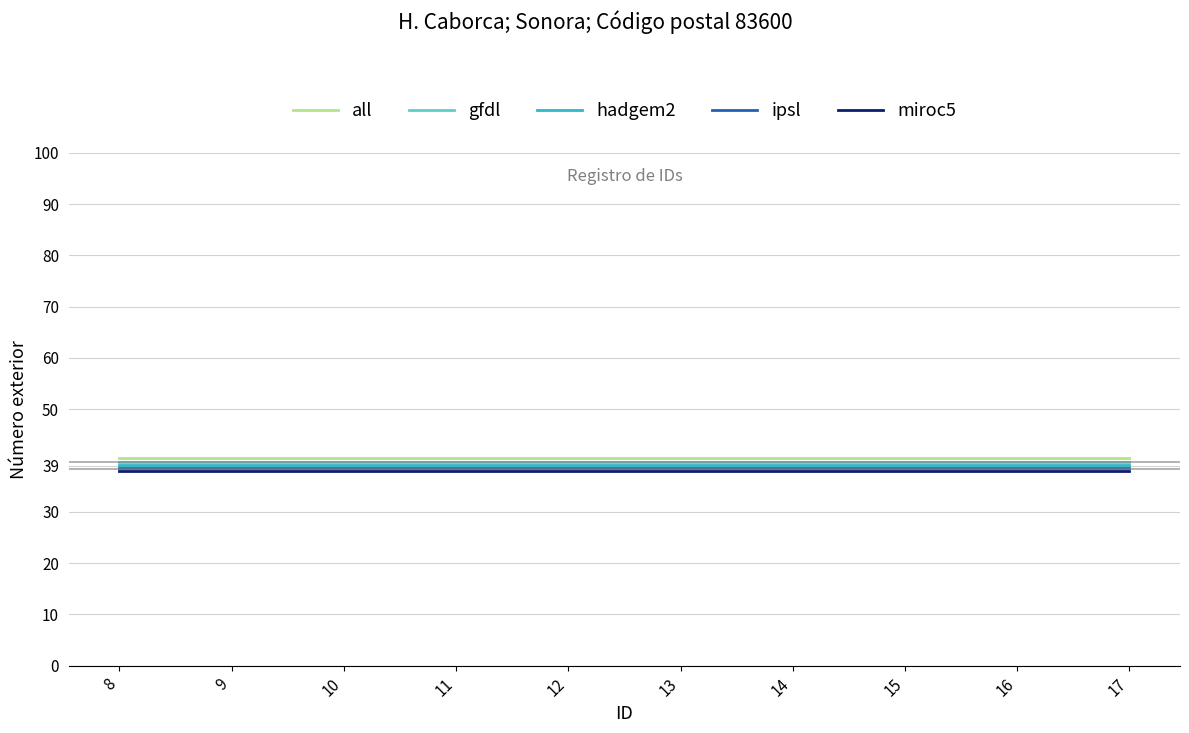

What value does the gfdl series have at 12?

39.8